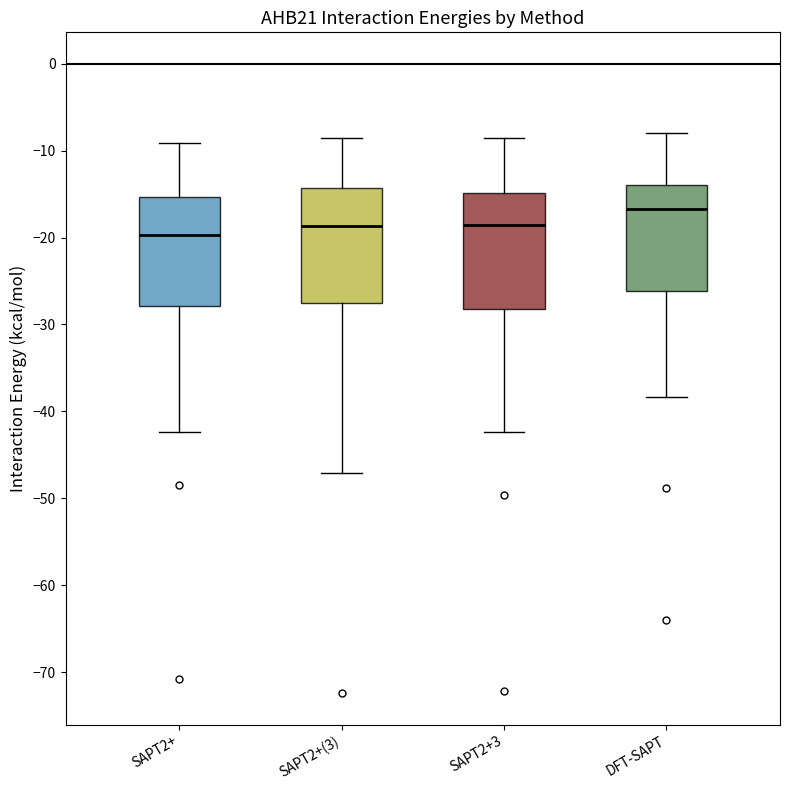

Reading left to right, read every box against the y-axis: the position of its median line, the range the box covers, and the ends of its whiskers. The values are not printed on the chart, so give them approximately, as read against the axis.

SAPT2+: median -20, box -28 to -15, whiskers -42 to -9
SAPT2+(3): median -19, box -28 to -14, whiskers -47 to -9
SAPT2+3: median -19, box -28 to -15, whiskers -42 to -9
DFT-SAPT: median -17, box -26 to -14, whiskers -38 to -8